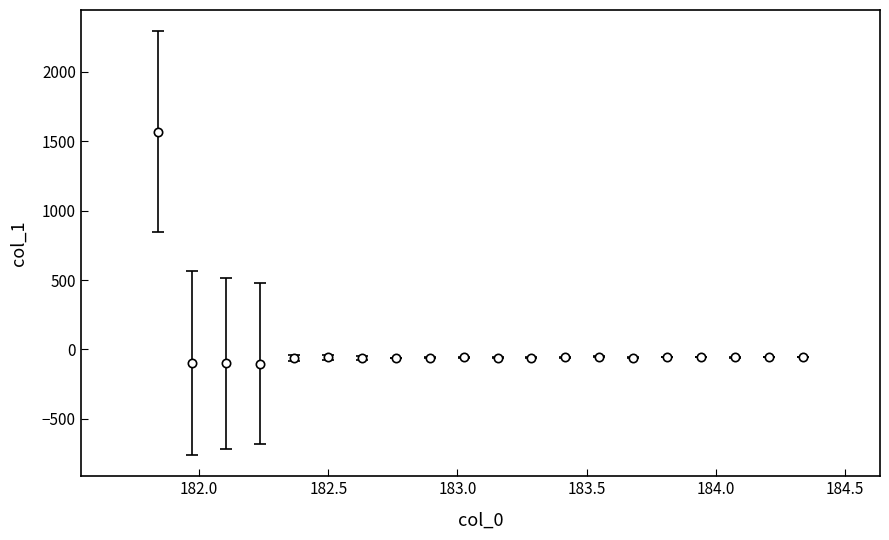

True or false: there are more than 1 points higher than both neighbors.

True